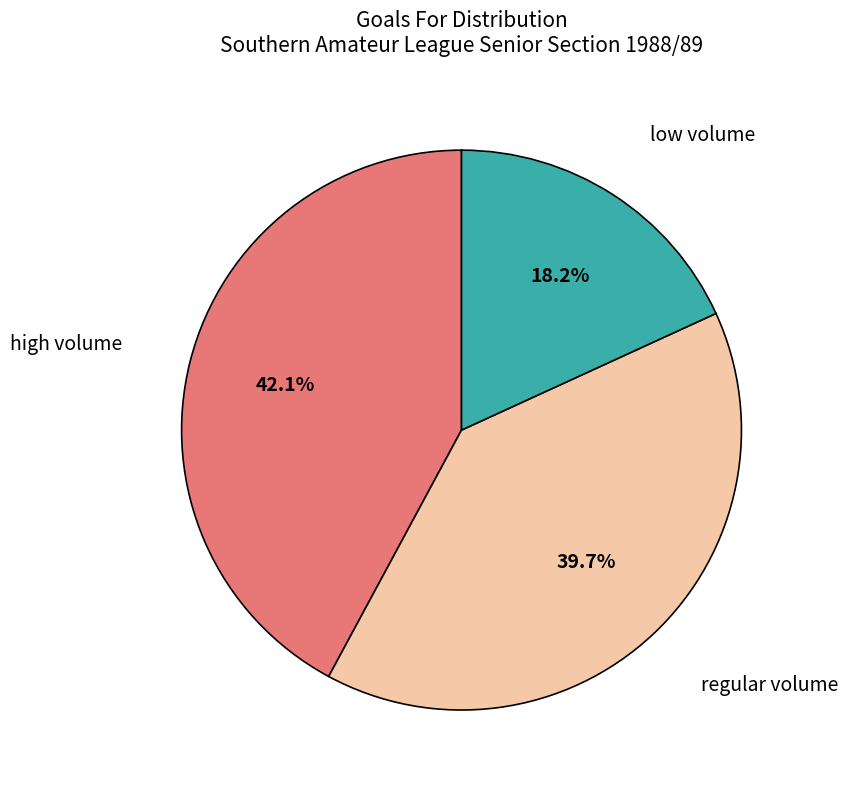

Does any single category account for the majority?

No